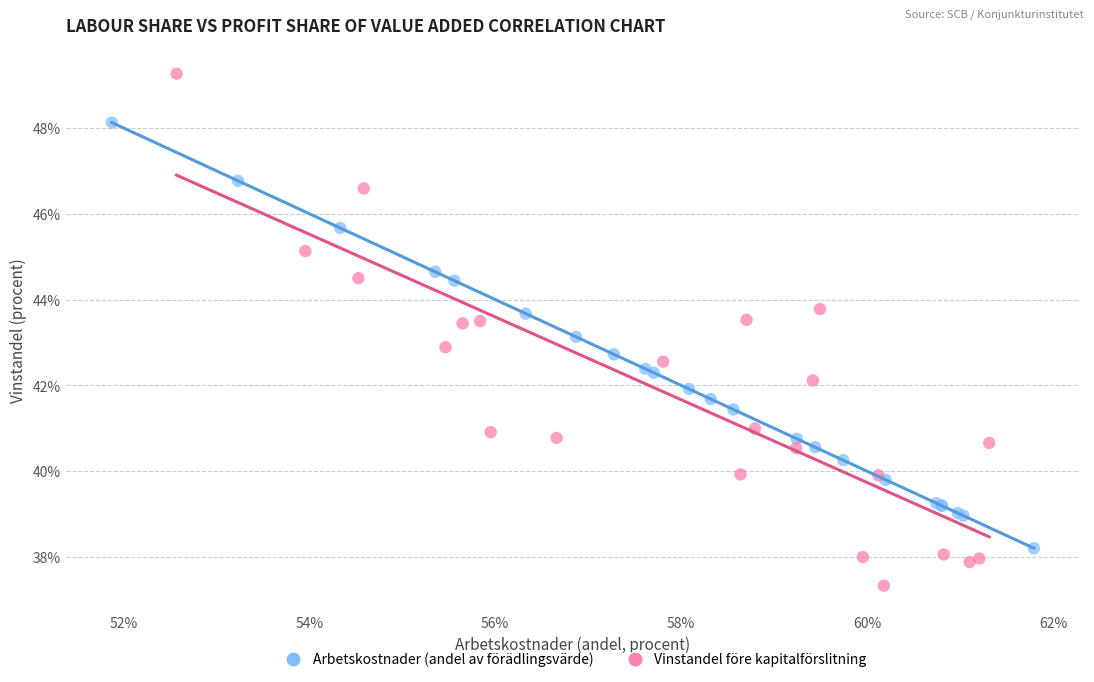

Which series contains the lowest Y value?

Vinstandel före kapitalförslitning